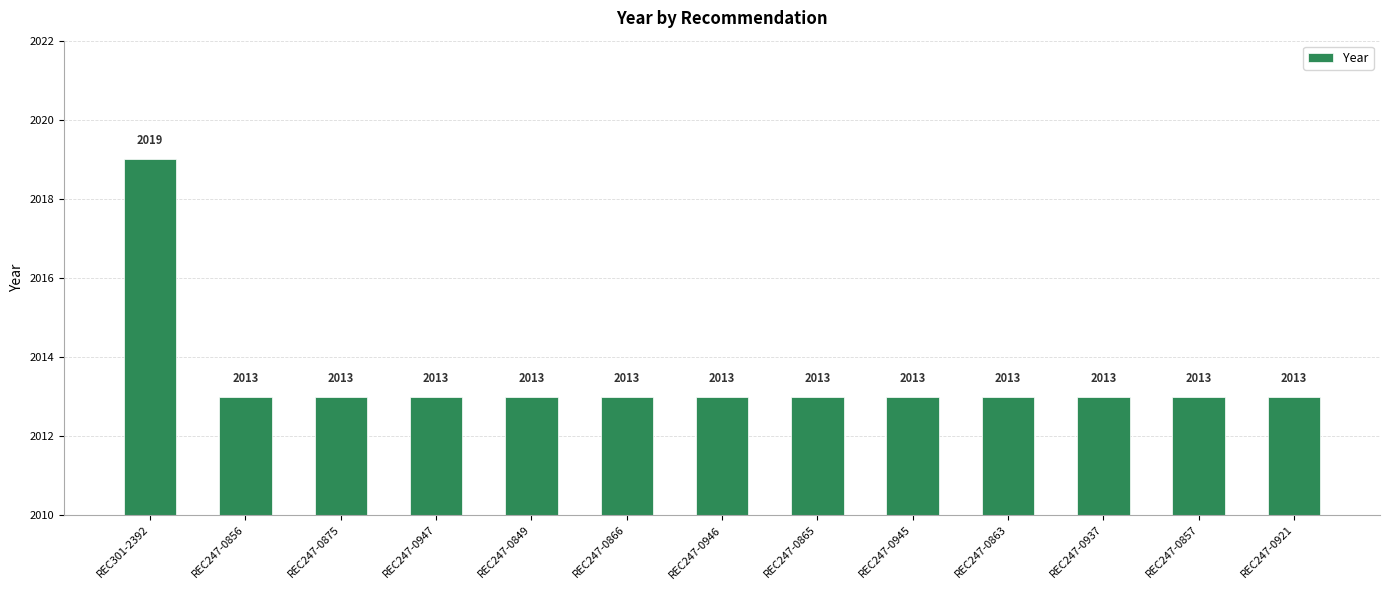

How many bars are there in total?

13